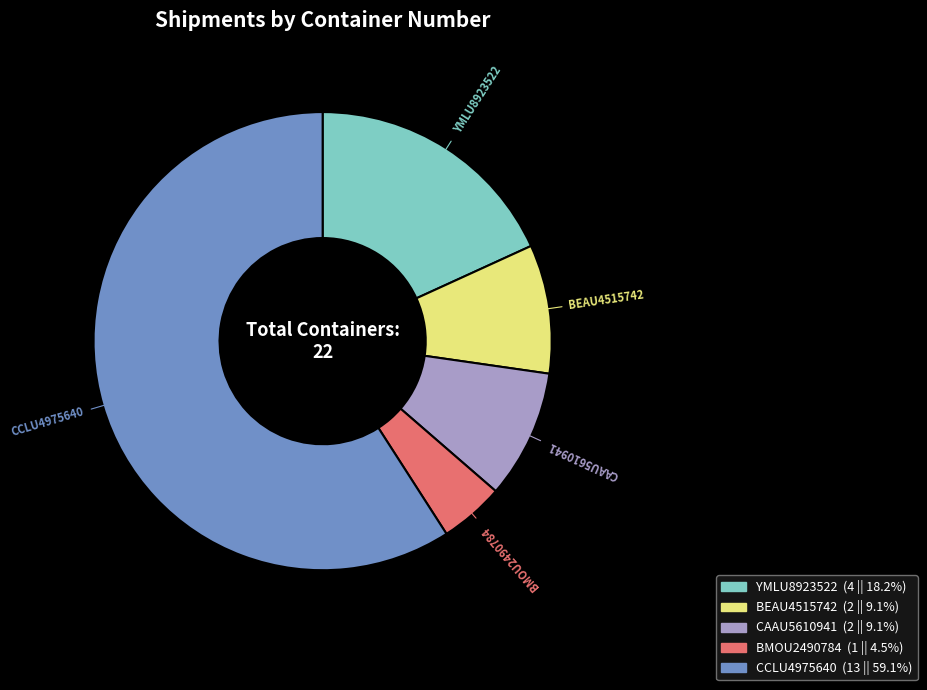

Do BMOU2490784 and YMLU8923522 together represent more than half of the pie?

No